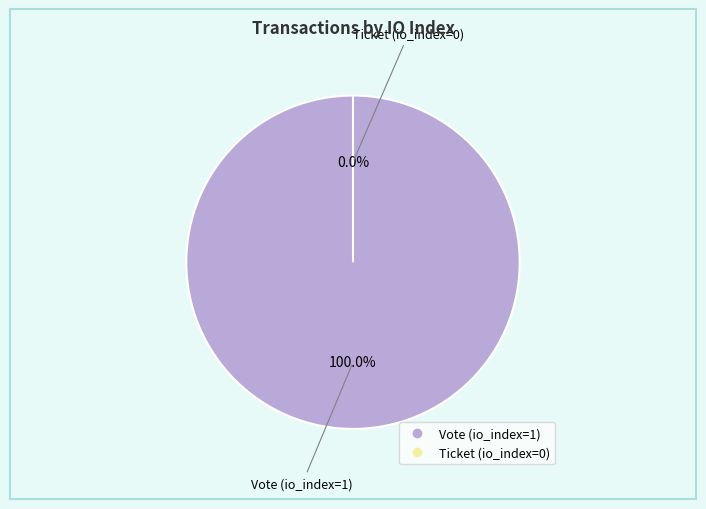

Is it true that Vote (io_index=1) is 90% of the pie?

False